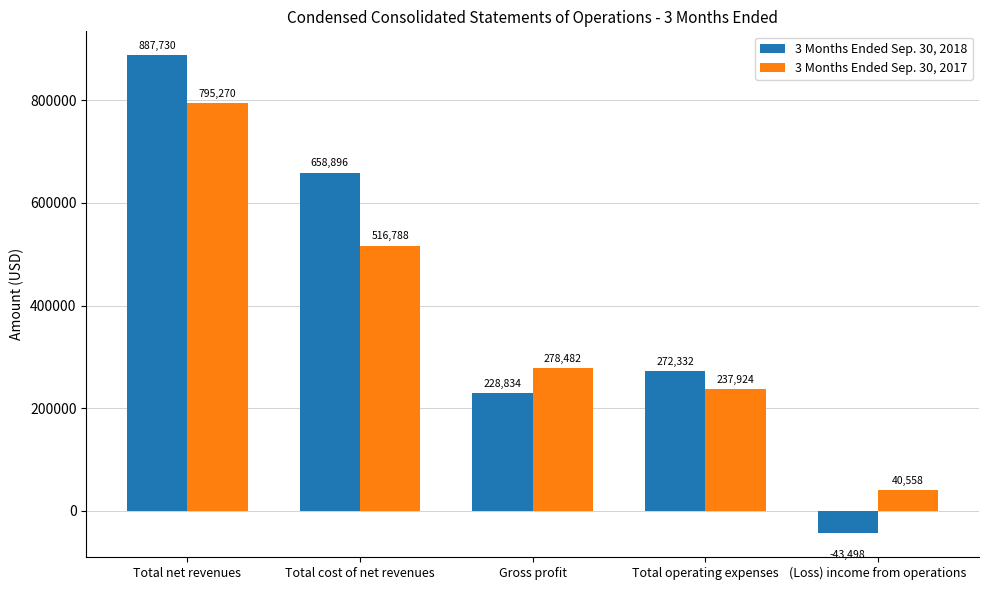

Rank the series by their average value, from highest to lowest.

3 Months Ended Sep. 30, 2018, 3 Months Ended Sep. 30, 2017